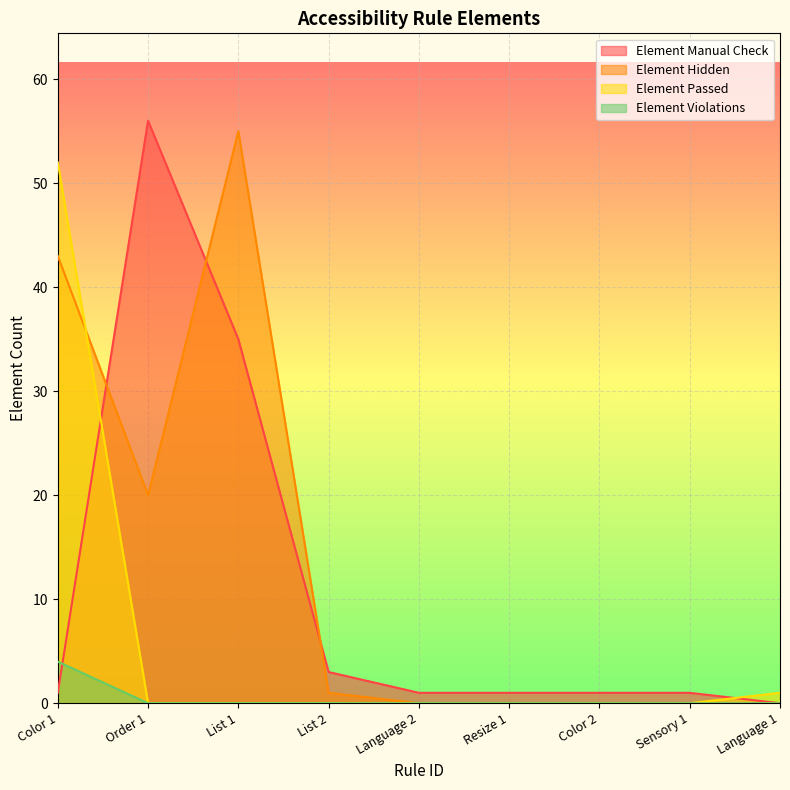

True or false: Element Passed and Element Violations cross at least once.

False